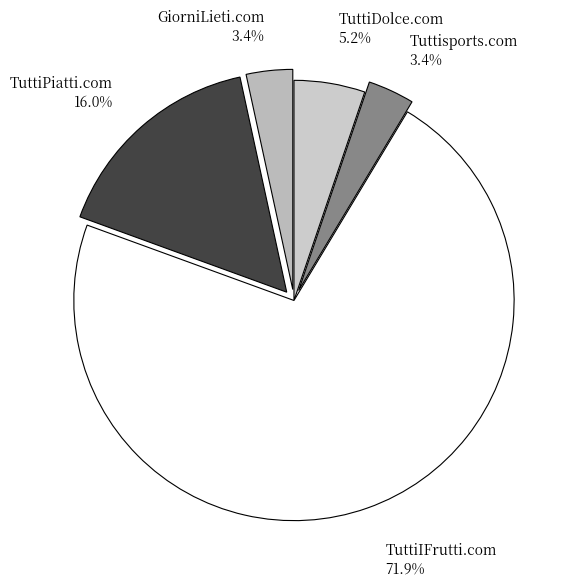

Does TuttiIFrutti.com represent more than half of the total?

Yes